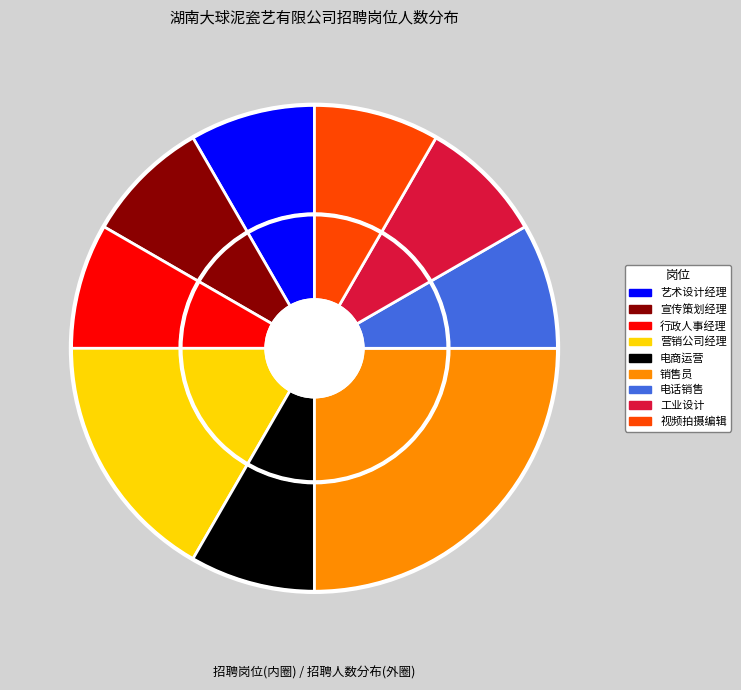

Approximately how many times larger is the value at 电商运营 compared to 营销公司经理?

0.5